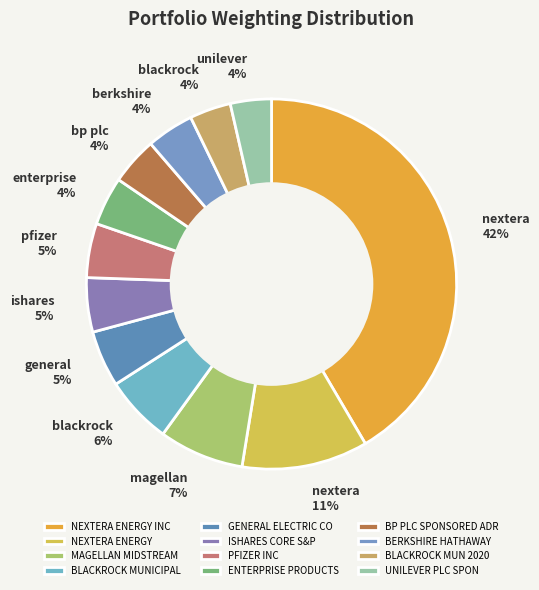

Is PFIZER INC the majority of the pie?

No